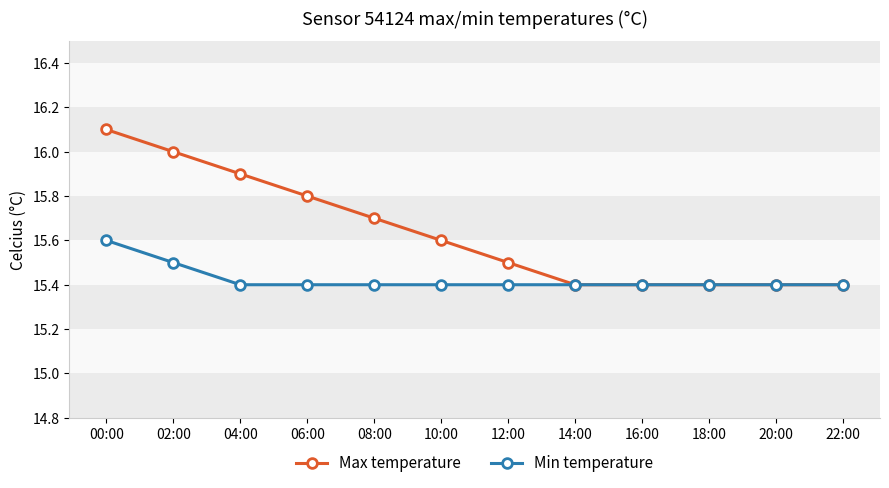

What is the difference between the maximum and minimum values in the Min temperature series?

0.2